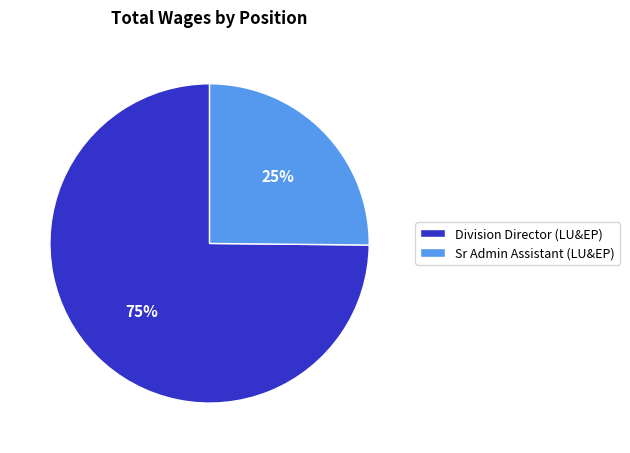

What is the smallest slice in the pie chart?

Sr Admin Assistant (LU&EP)